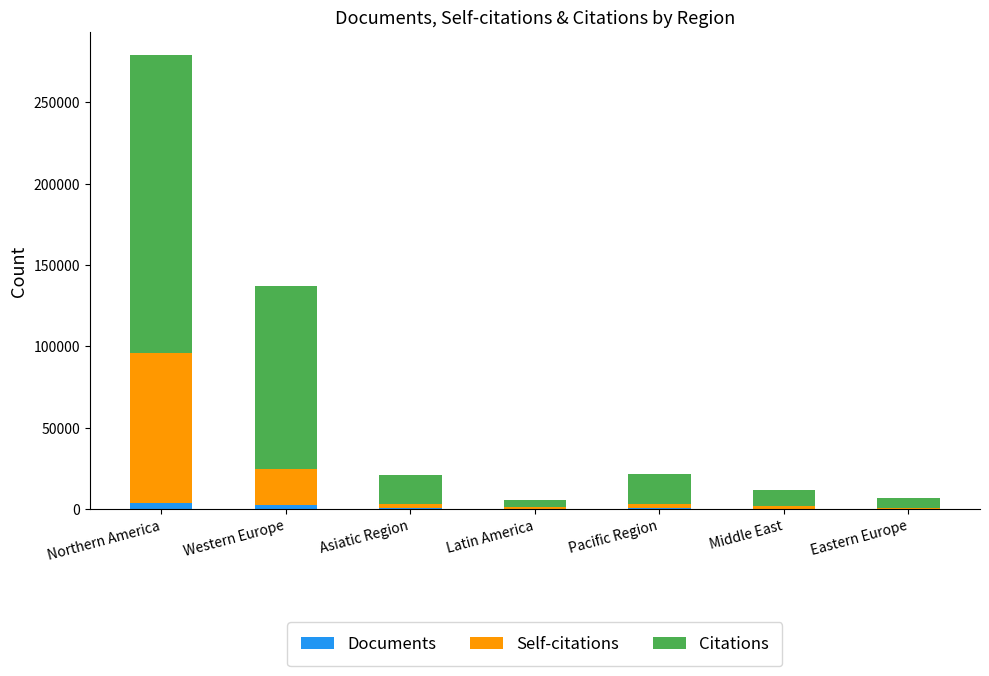

What are all the series names shown in the legend?

Documents, Self-citations, Citations